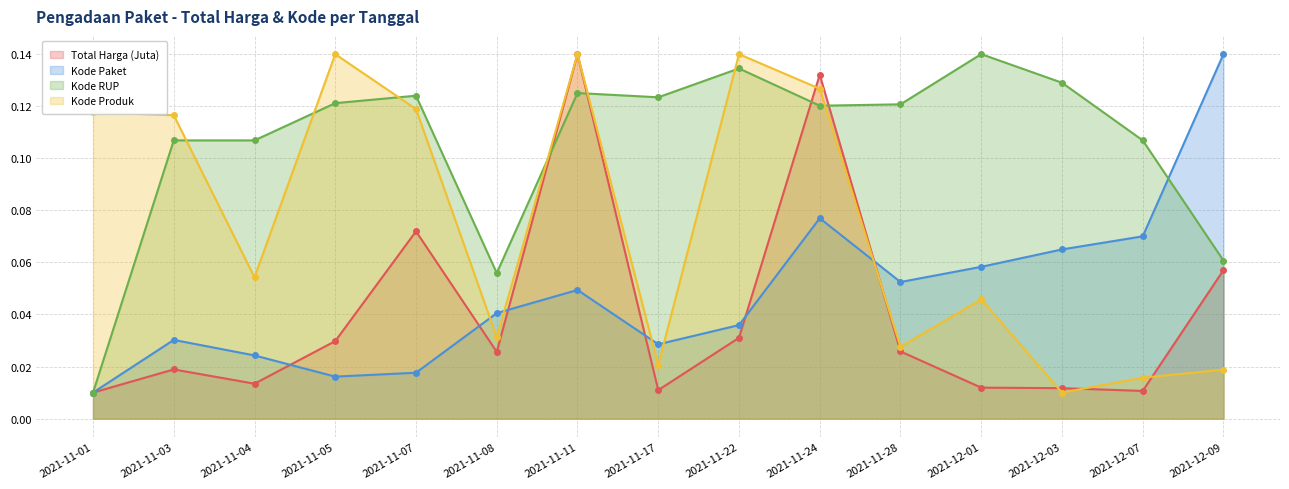

How many interior local peaks does the Kode Produk series have?

4